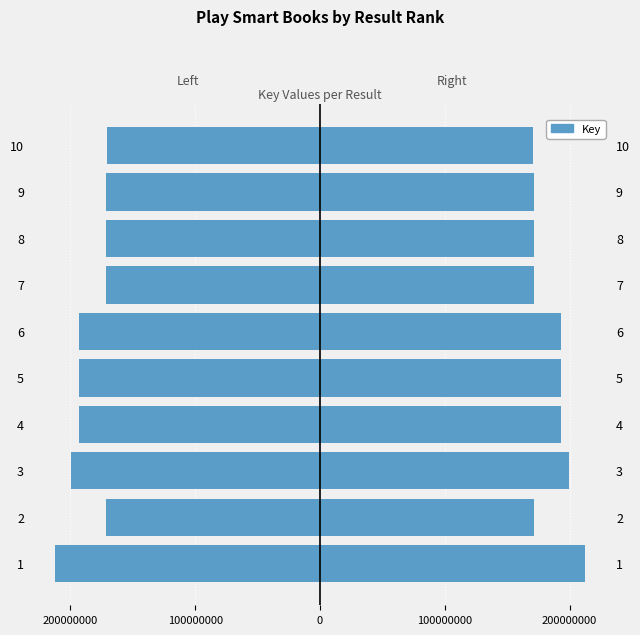

Between 5 and 10, which series saw the biggest shift?

Key (left)